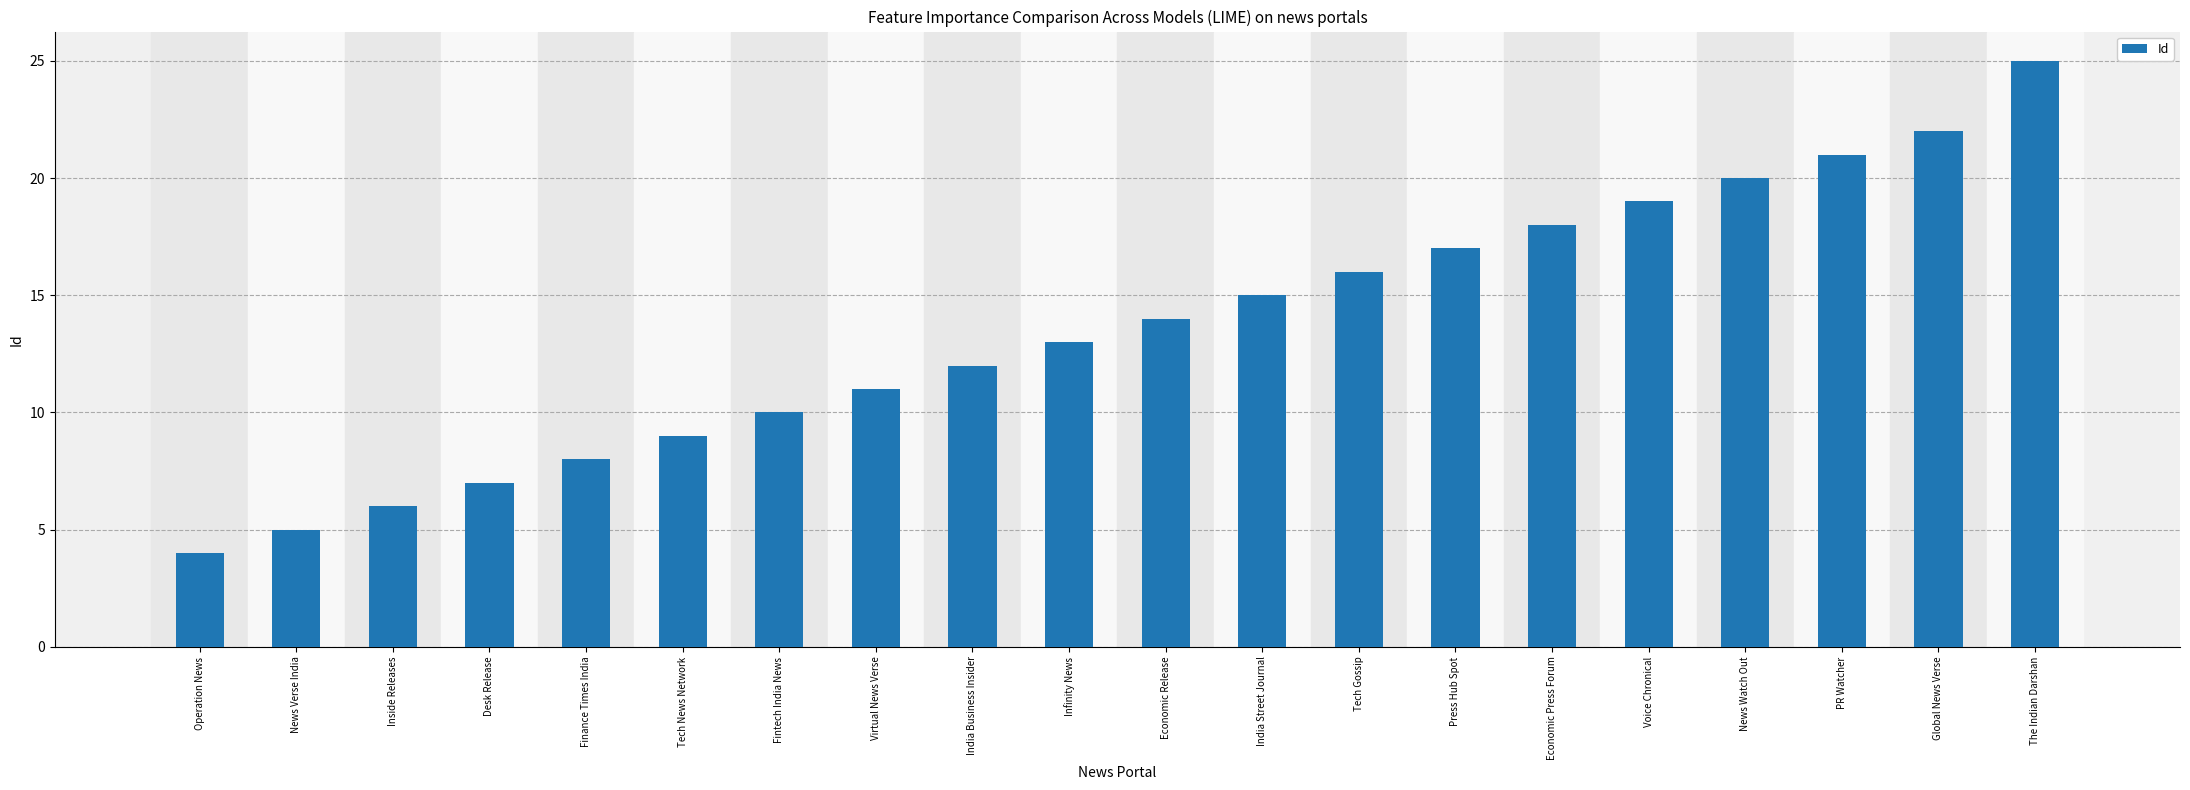

Where is the data nearest to the value 14?

Economic Release